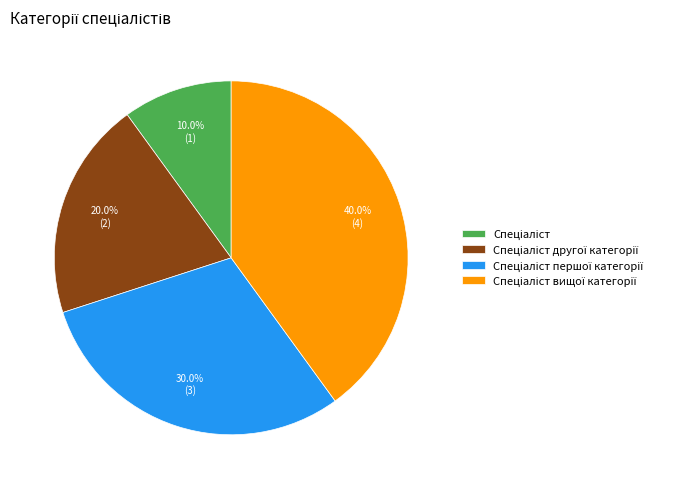

Does any single category account for the majority?

No